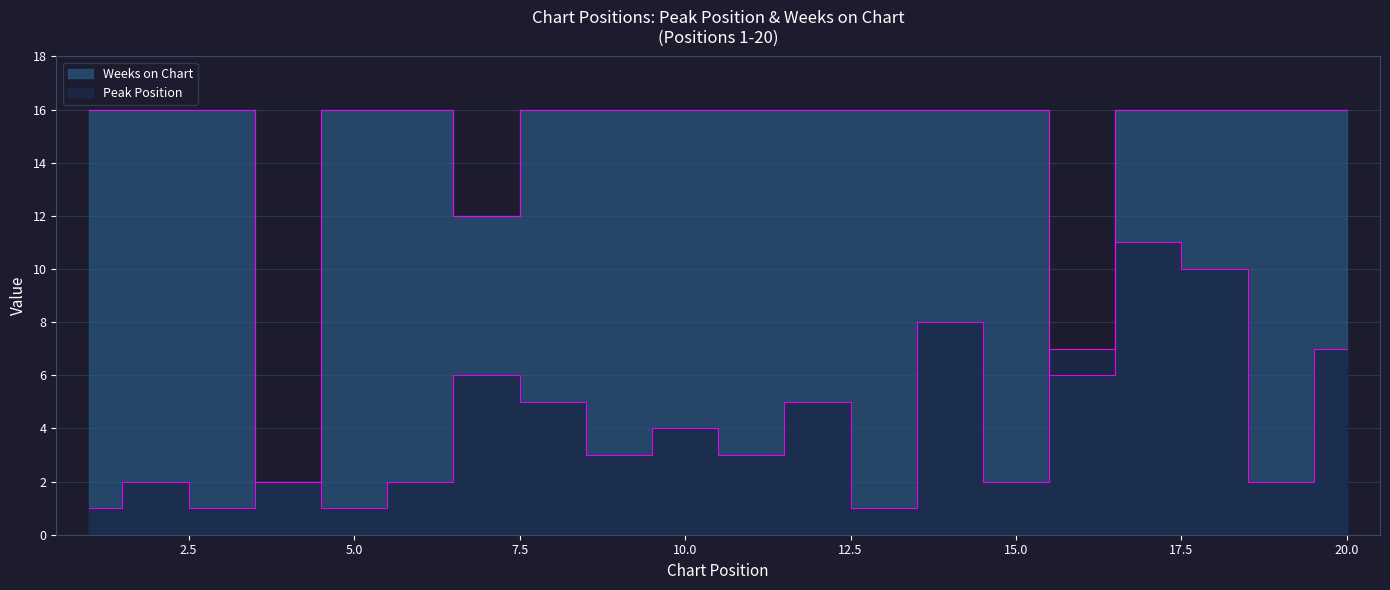

What is the value of the Peak Position point at the 15th from the left?

2